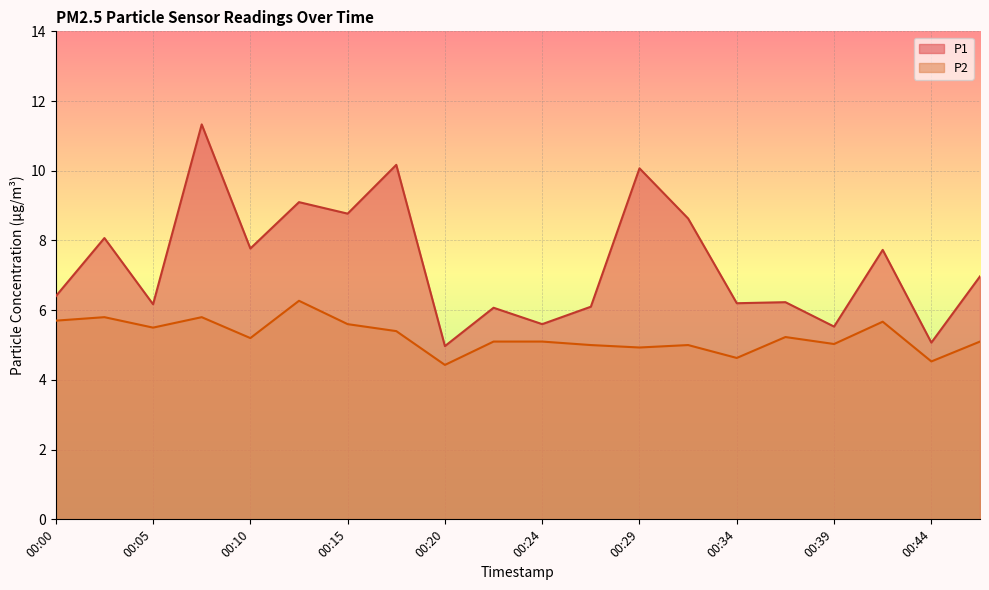

True or false: P2 and P1 intersect in this chart.

False